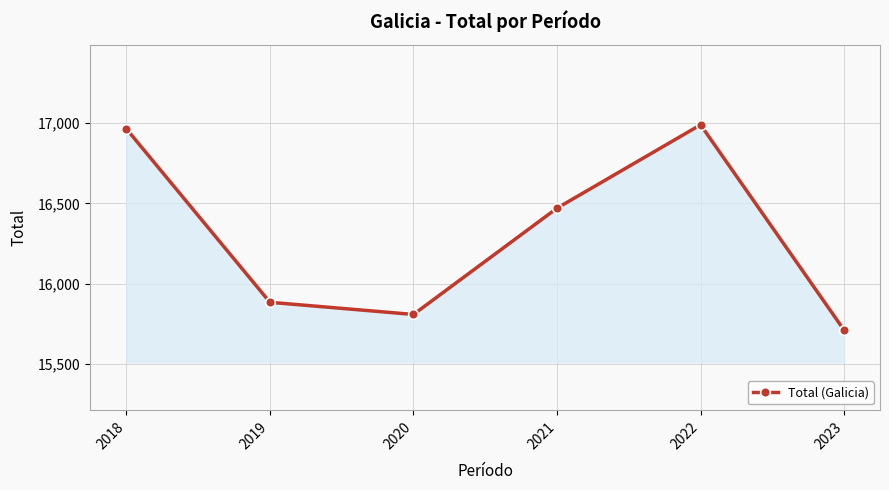

What is the sum of the values at 2021 and 2019?

32353